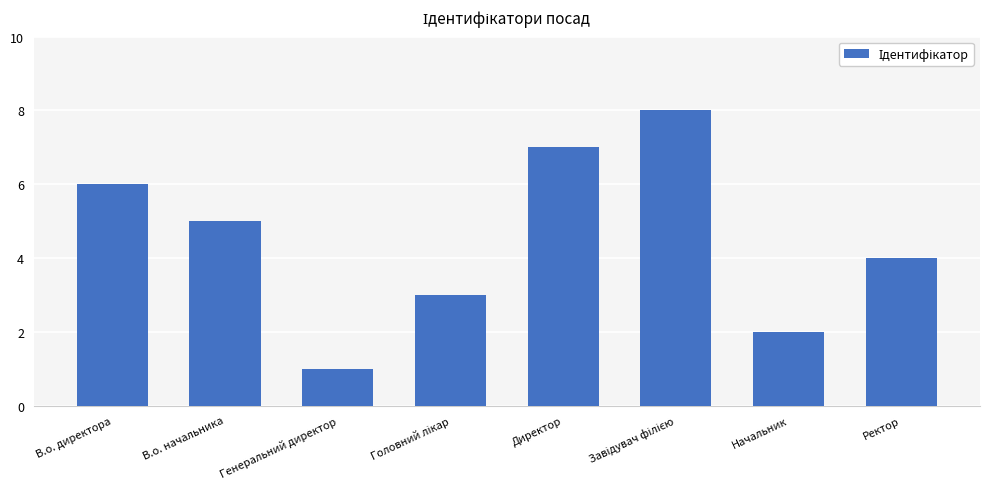

Count the number of data series in this chart.

1